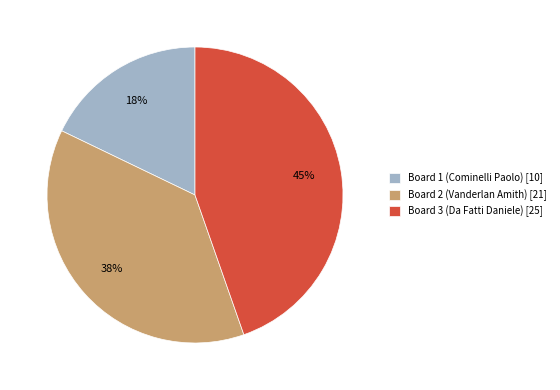

How many slices are in this pie chart?

3